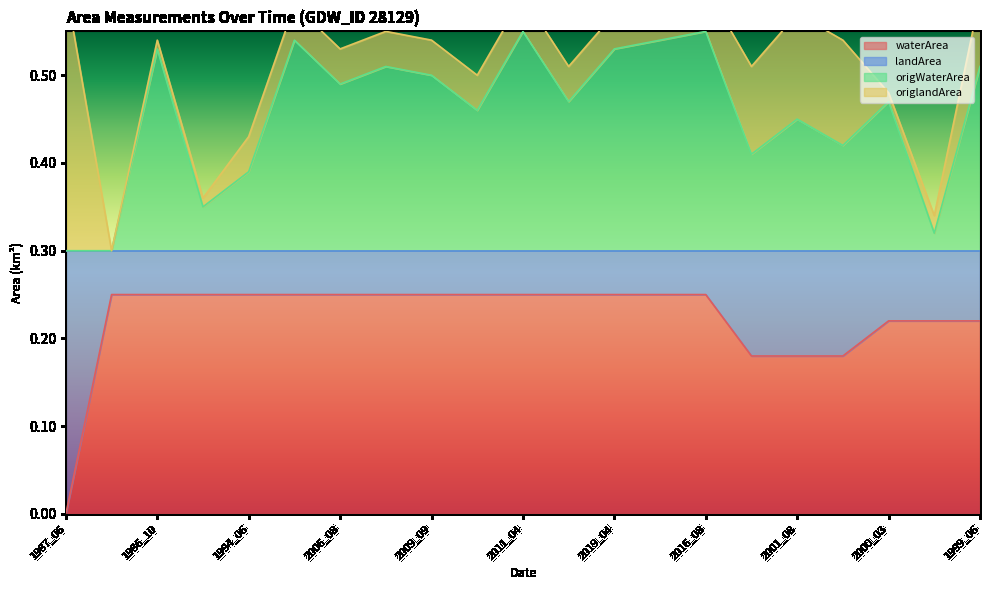

Is it true that waterArea equals 0.1 at 1999_07?

False